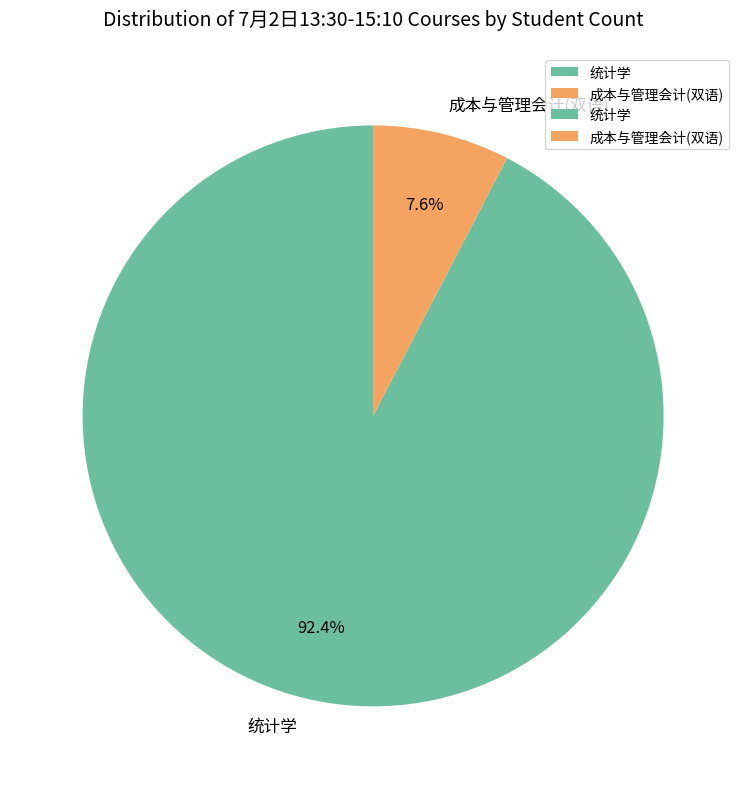

Which category has the biggest portion of the pie?

统计学